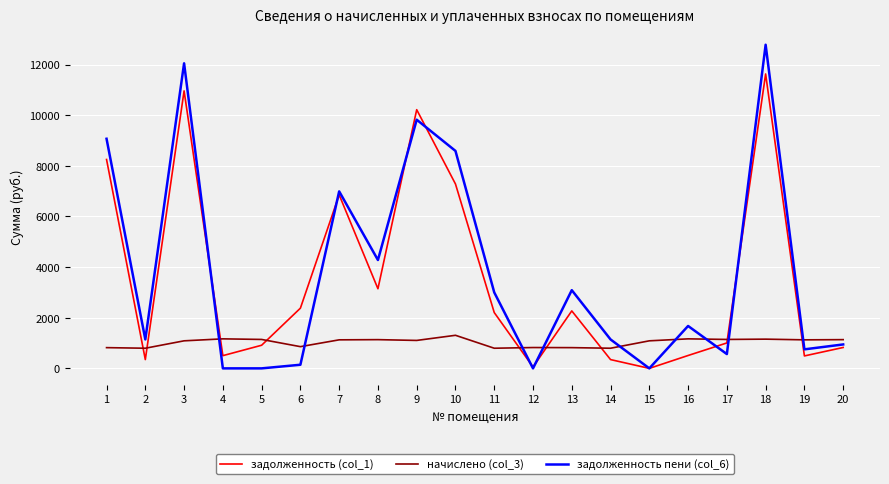

At how many categories does at least one series exceed 6048?

6